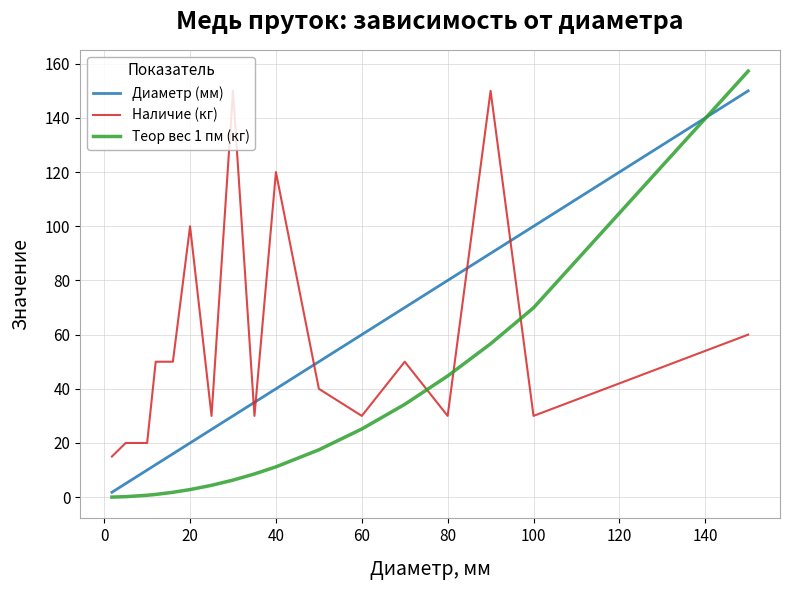

Which series has the largest total across all categories?

Наличие (кг)